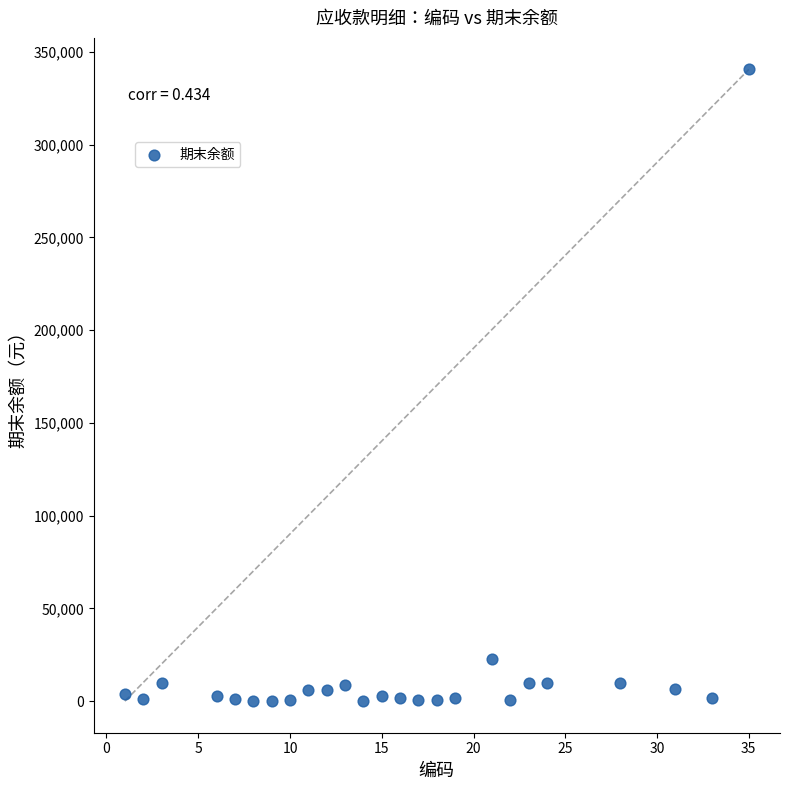

What is the range of X values (max minus min)?

34.0